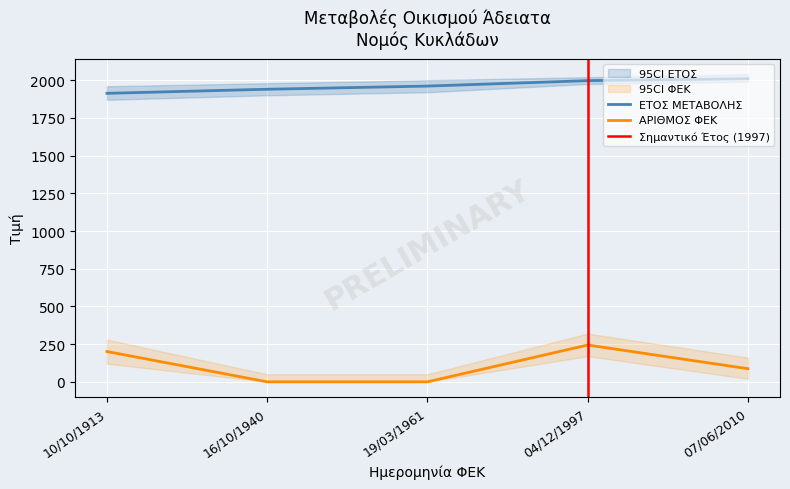

At which category is the sum across all series the highest?

04/12/1997